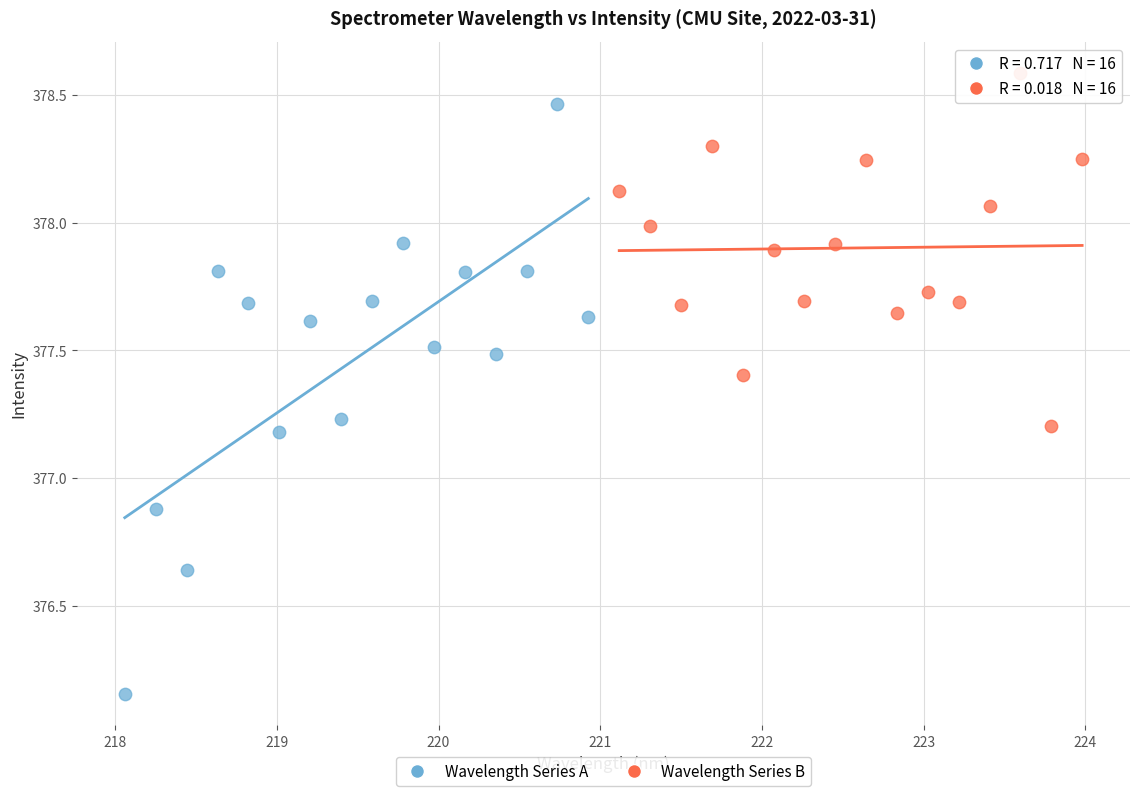

Which series contains the highest Y value?

Wavelength Series B